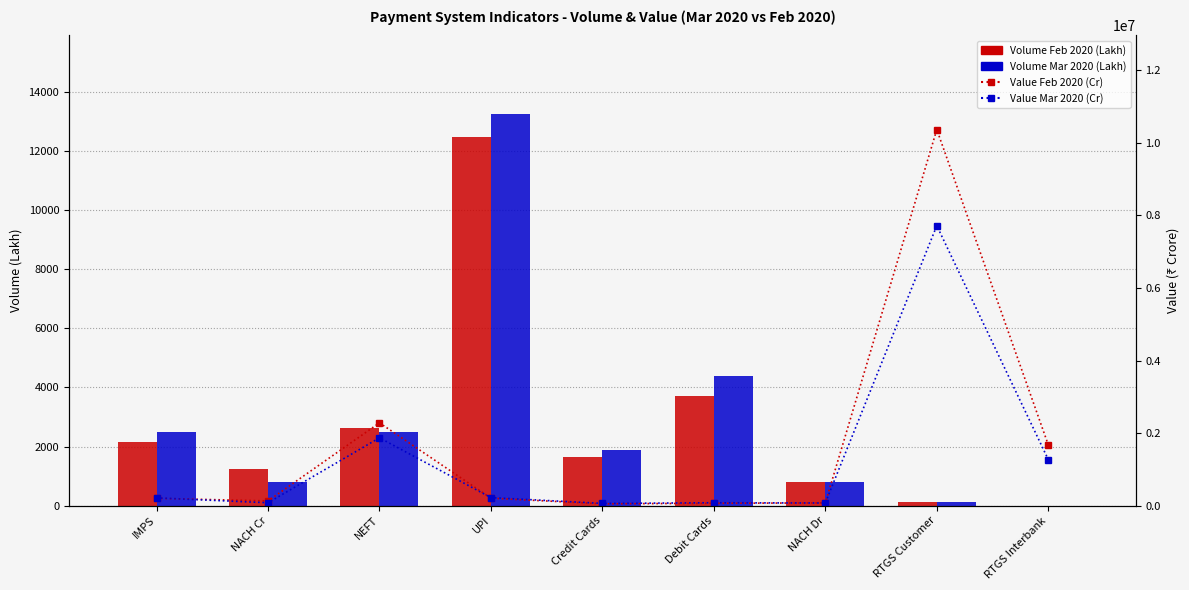

True or false: Volume Mar 2020 (Lakh) has a value of 2760.5 at Credit Cards.

False